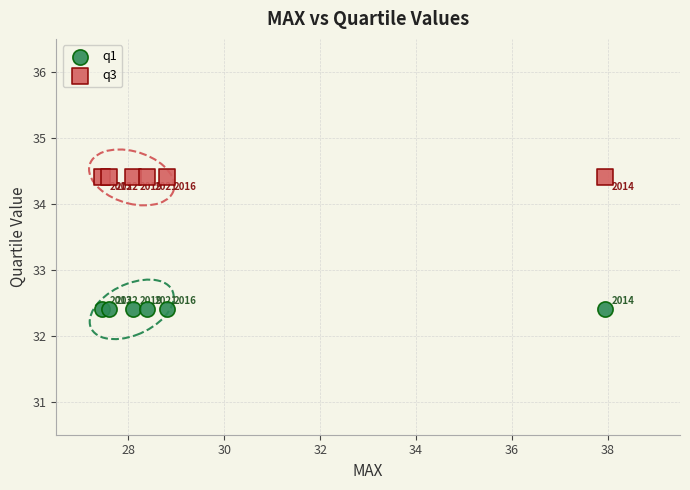

Which series reaches the minimum Y coordinate?

q1